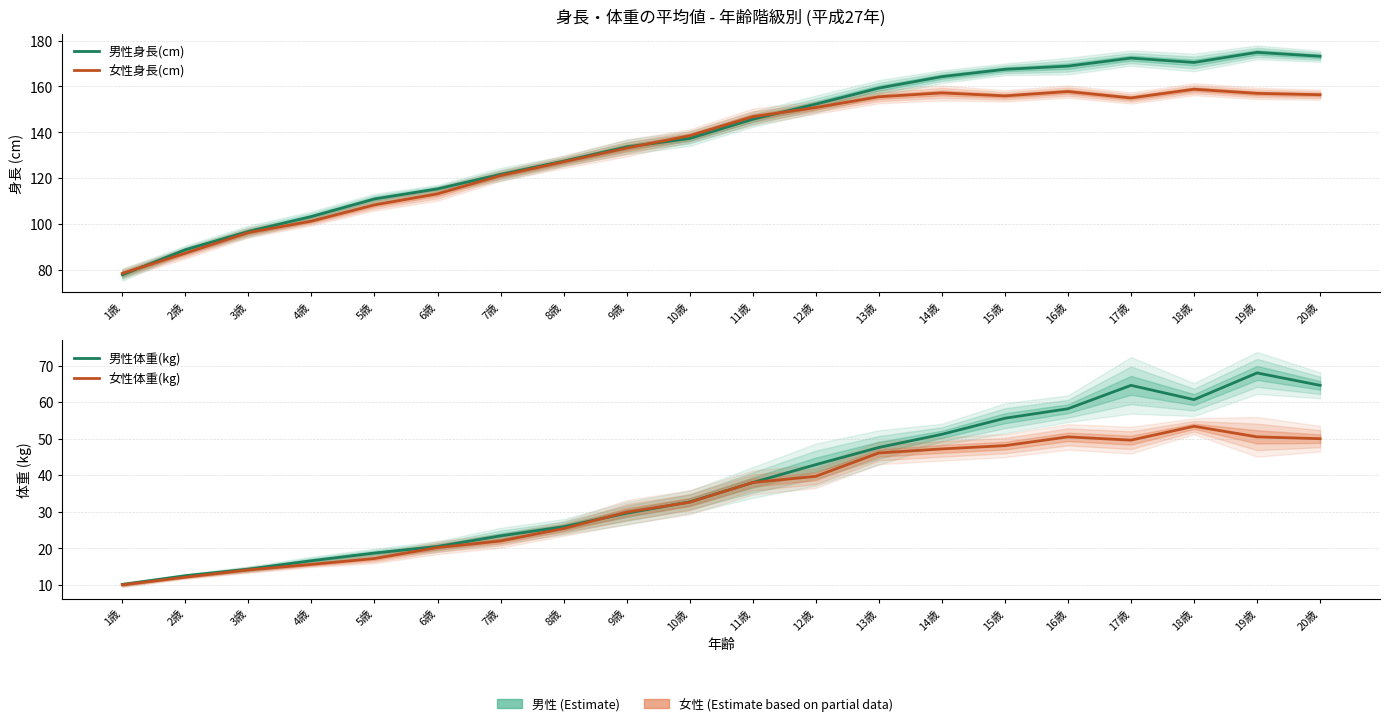

True or false: 女性体重(kg) has more than 2 points higher than both neighbors.

False